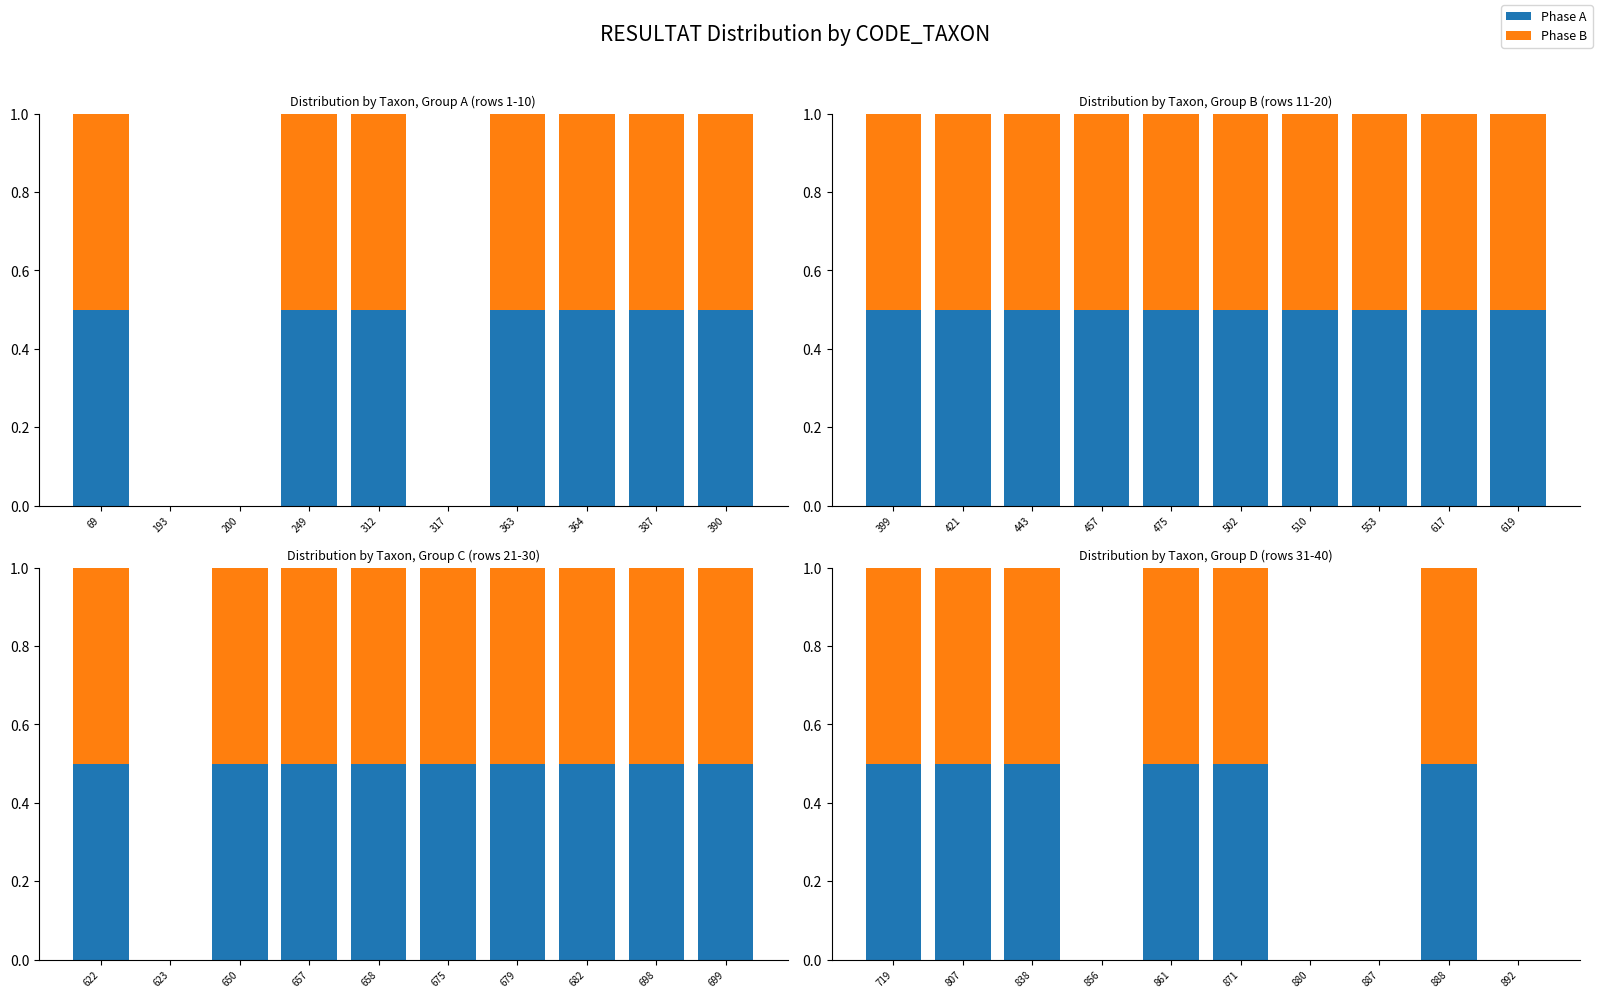

What is the difference between the second highest and second lowest values in the Phase A series?

0.5